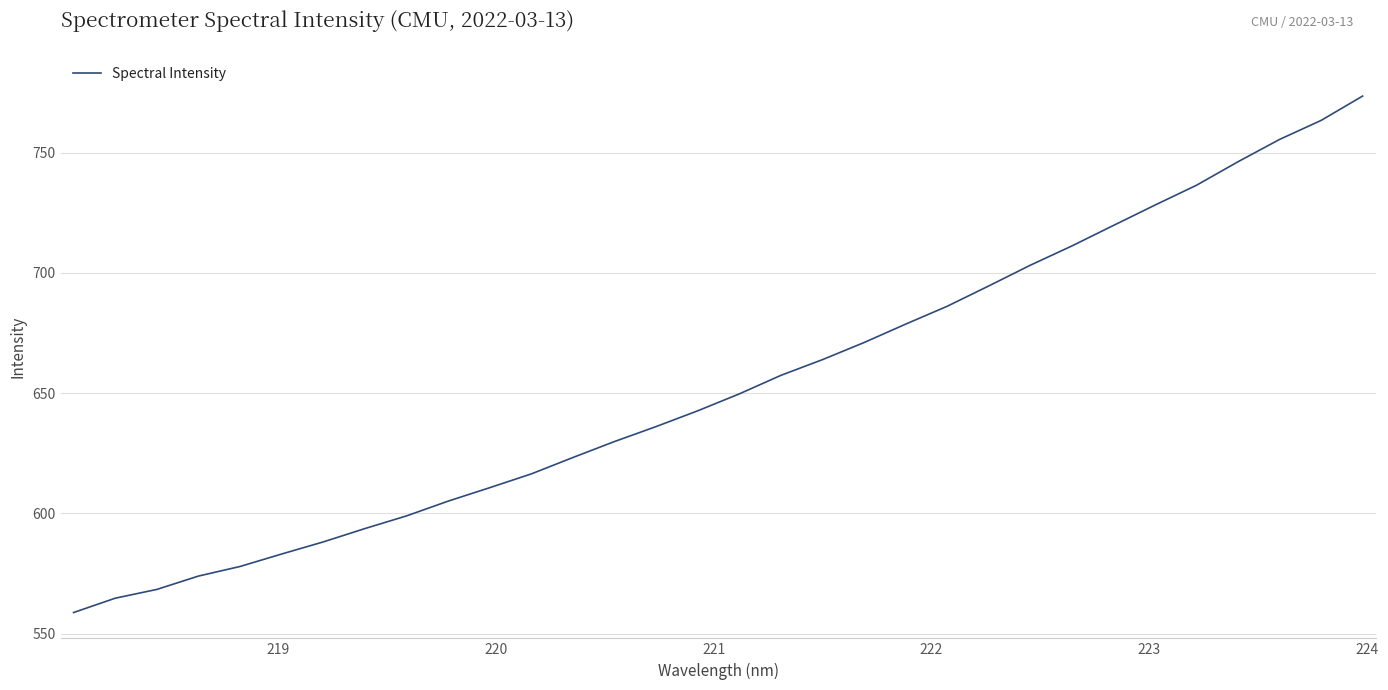

What is the average value?

653.4